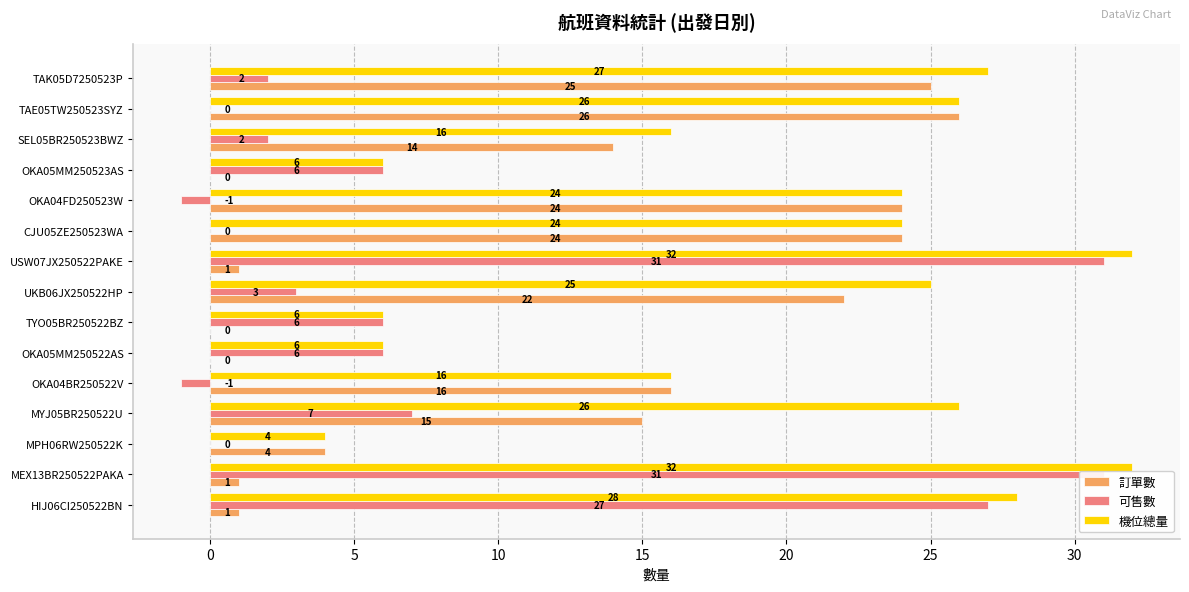

What is the difference between the maximum and minimum values in the 機位總量 series?

28